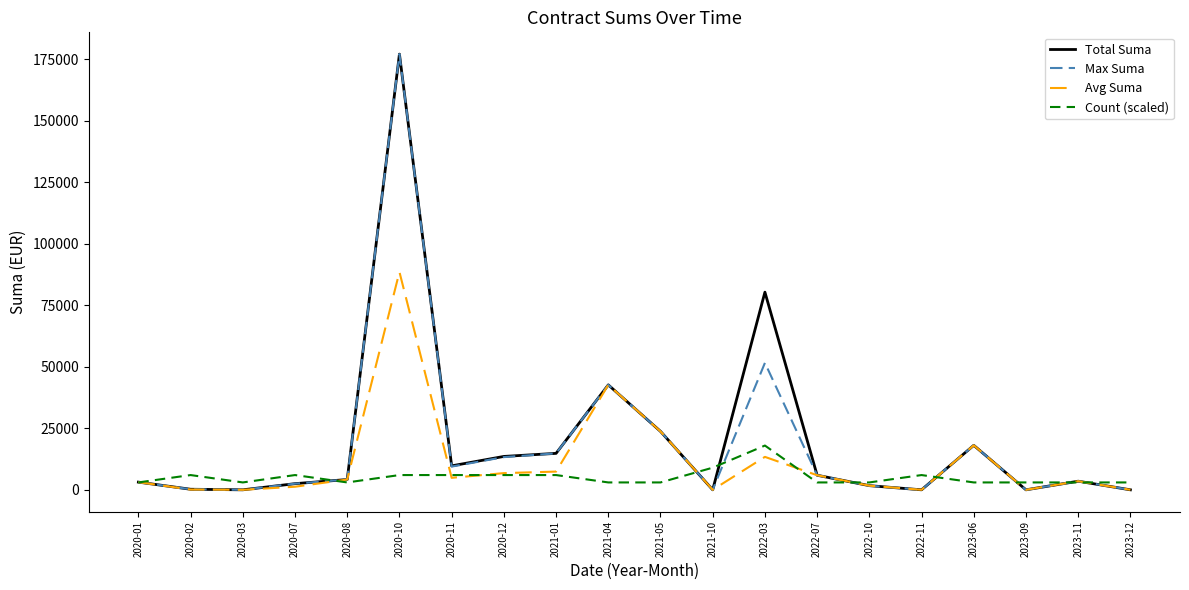

Is this an area chart (filled region under the line)?

No